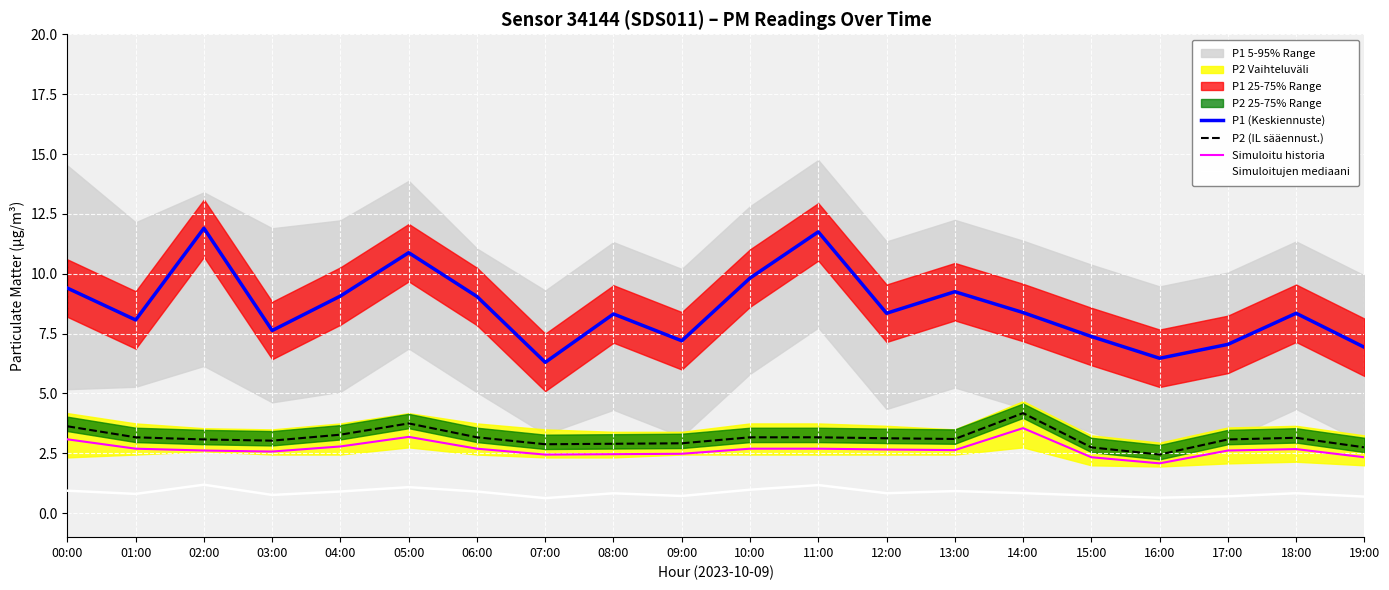

List the series in order of their peak value, highest first.

P1 (Keskiennuste), P2 (IL sääennust.), Simuloitu historia, Simuloitujen mediaani